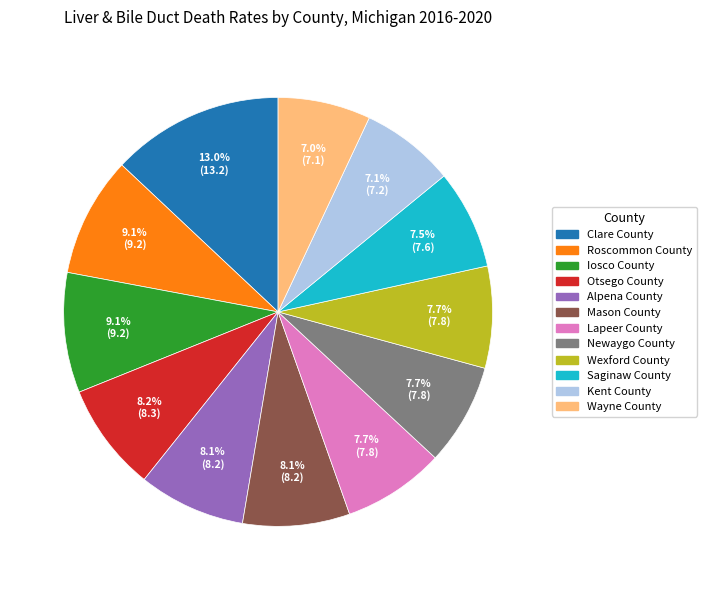

Is there a majority slice in this chart?

No